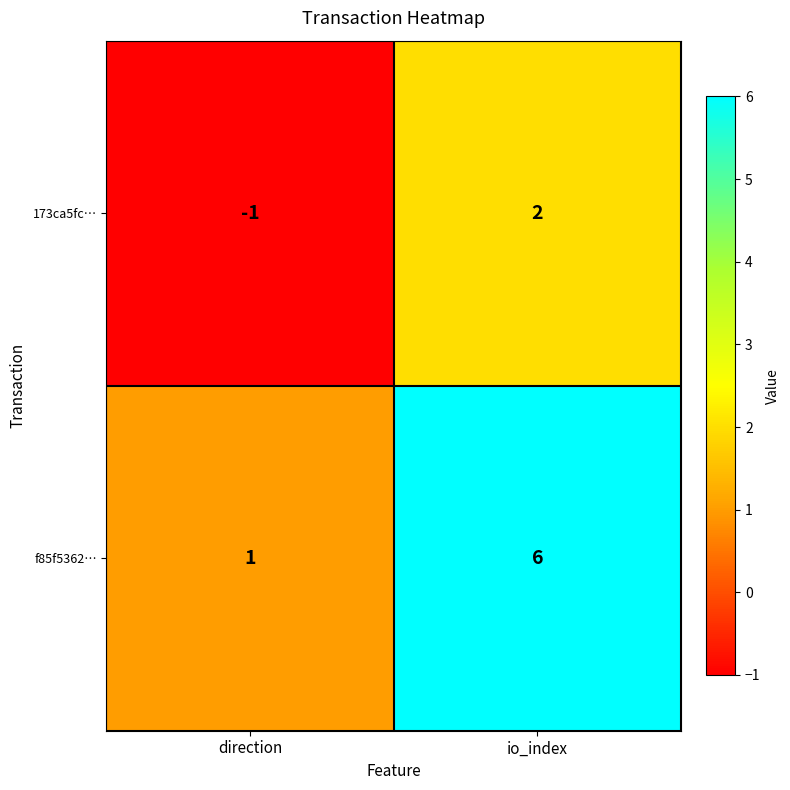

What is the sum of the f85f5362… values at io_index and direction?

7